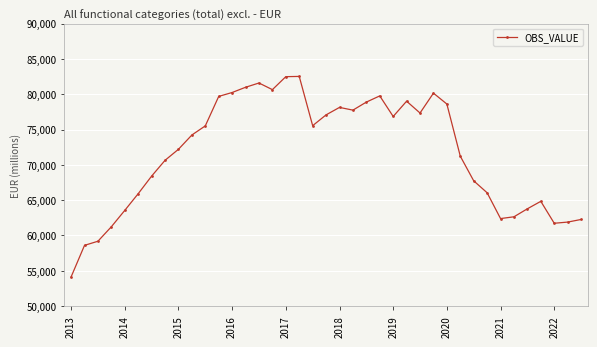

What is the greatest value displayed?

82530.0